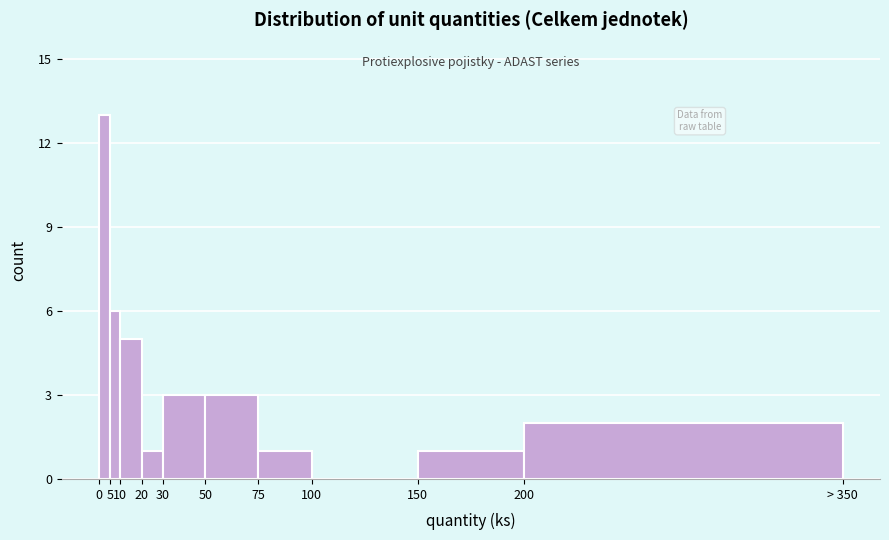

Reading left to right, what are all the values shown in this chart?

0=13	5=6	10=5	20=1	30=3	50=3	75=1	100=0	150=1	200=2